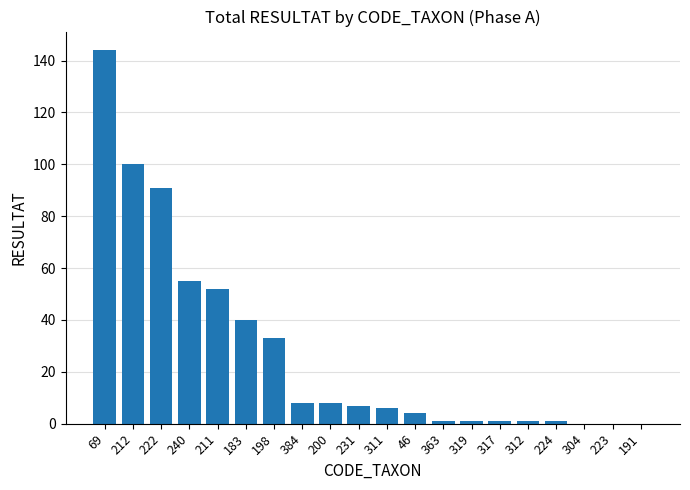

What is the sum of the values at 69 and 212?

244